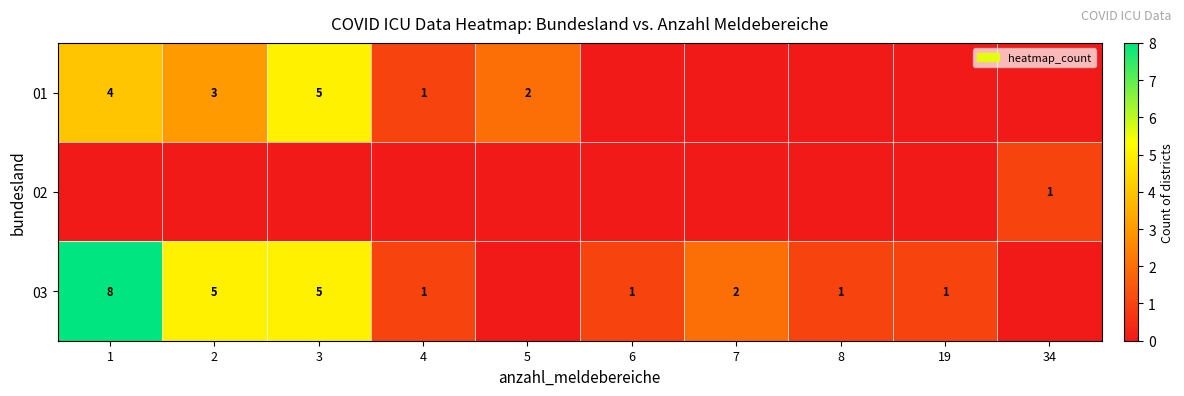

True or false: 03 has a value of 3 at 7.

False